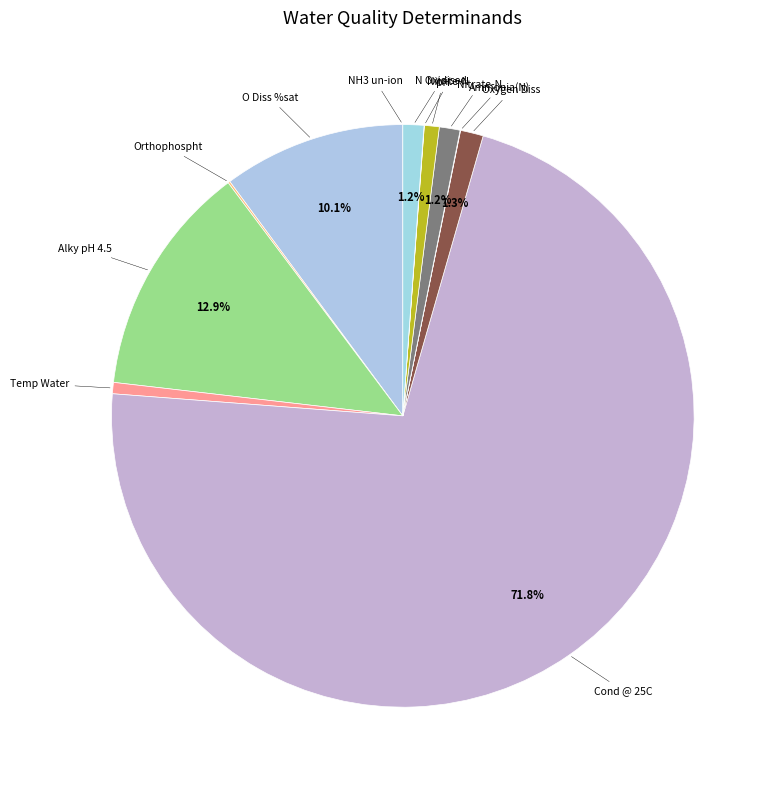

Which category accounts for the majority?

Cond @ 25C